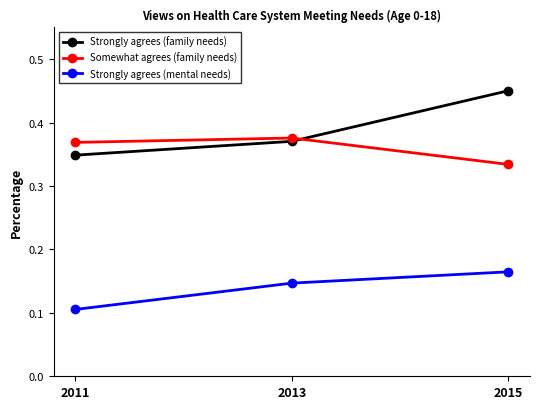

Is it true that Strongly agrees (family needs) equals 0.6 at 2011?

False